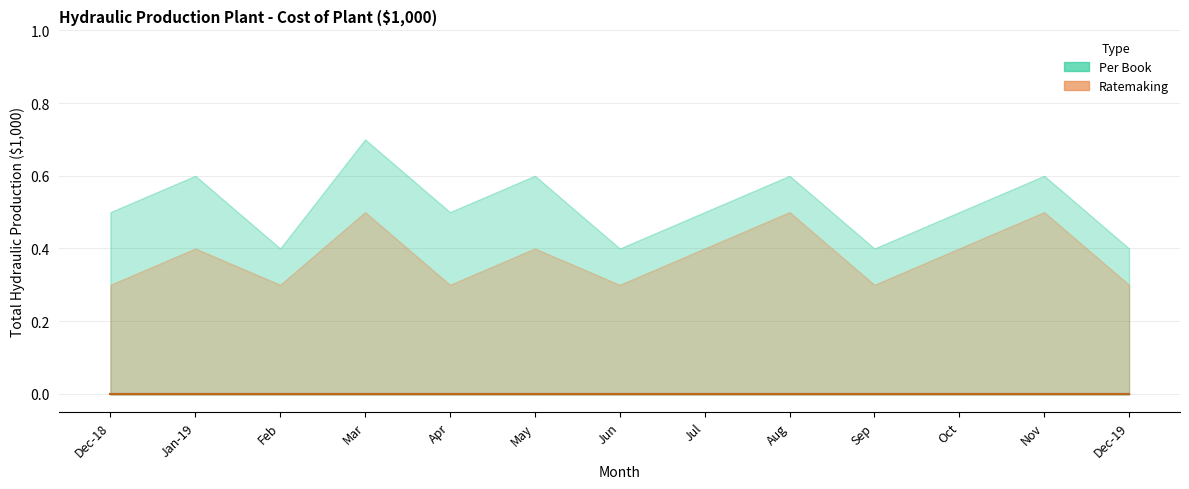

Which category has the lowest value in the Total Hydraulic Production Ratemaking series?

Dec-18